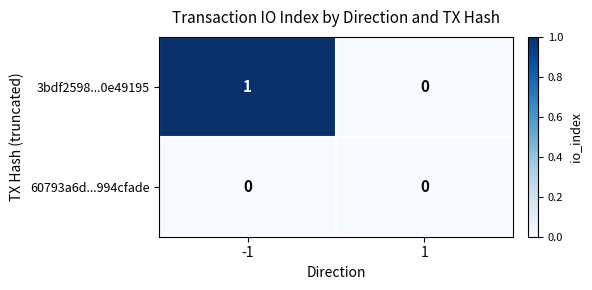

How many data points in 3bdf2598...0e49195 are less than 1?

1